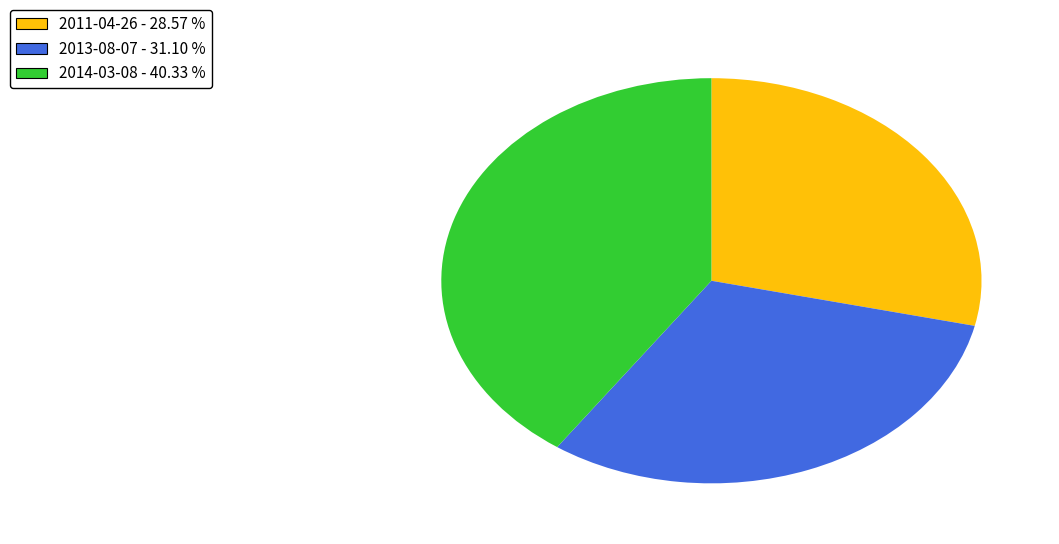

Do 2013-08-07 - 31.10 % and 2011-04-26 - 28.57 % together represent more than half of the pie?

Yes